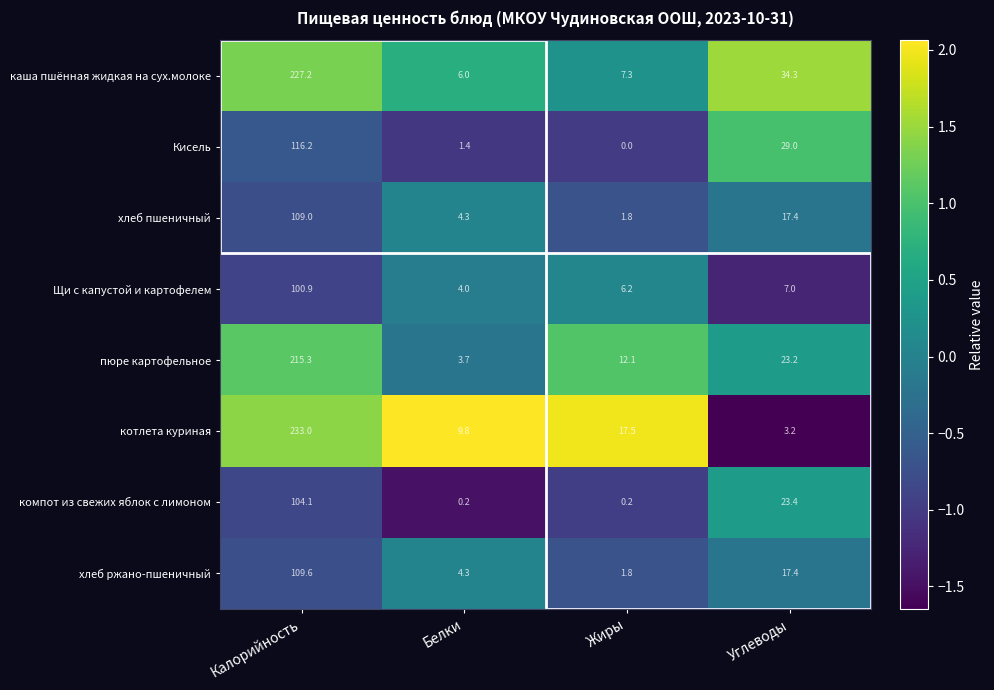

Is it true that пюре картофельное equals 367.0 at Калорийность?

False